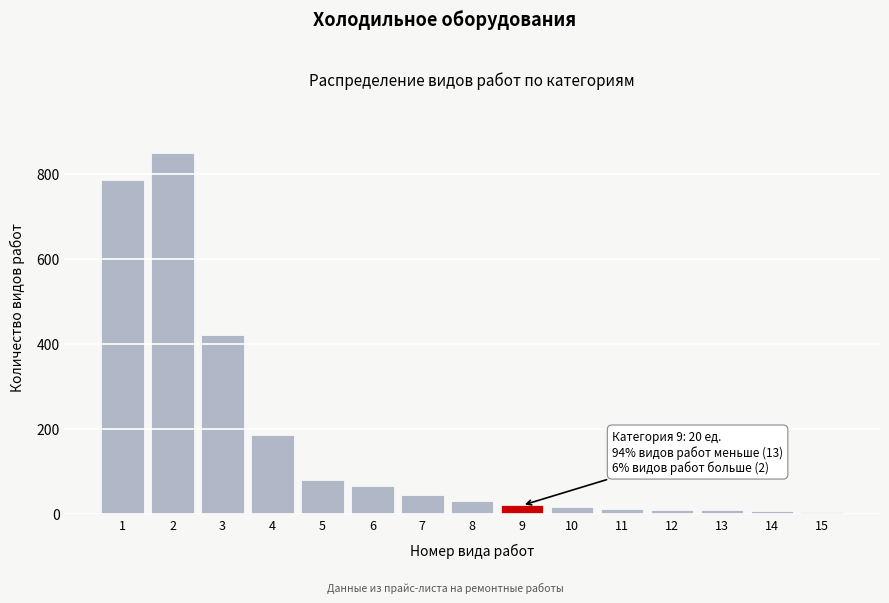

What is the difference between the maximum and minimum values?

846